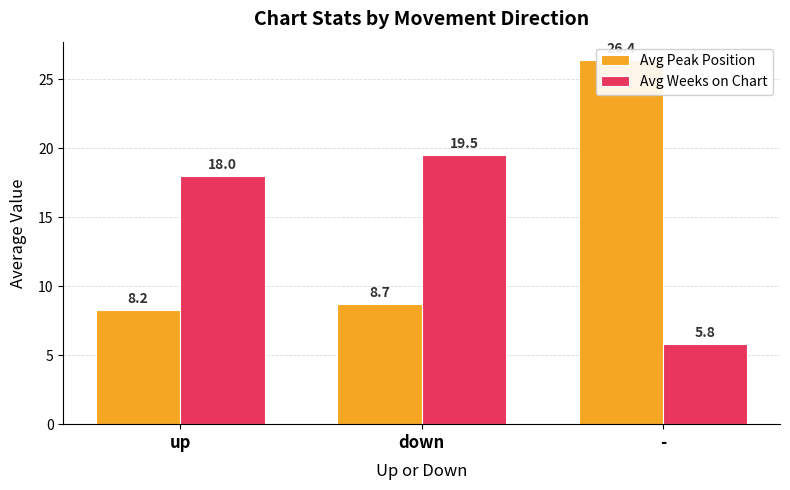

Is the value of Avg Peak Position at down greater than the value of Avg Weeks on Chart at up?

No